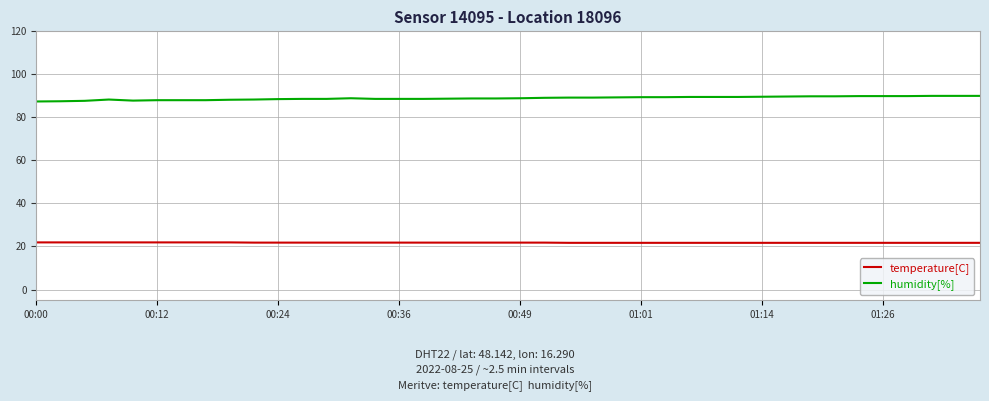

What is the minimum value shown in the chart?

21.7